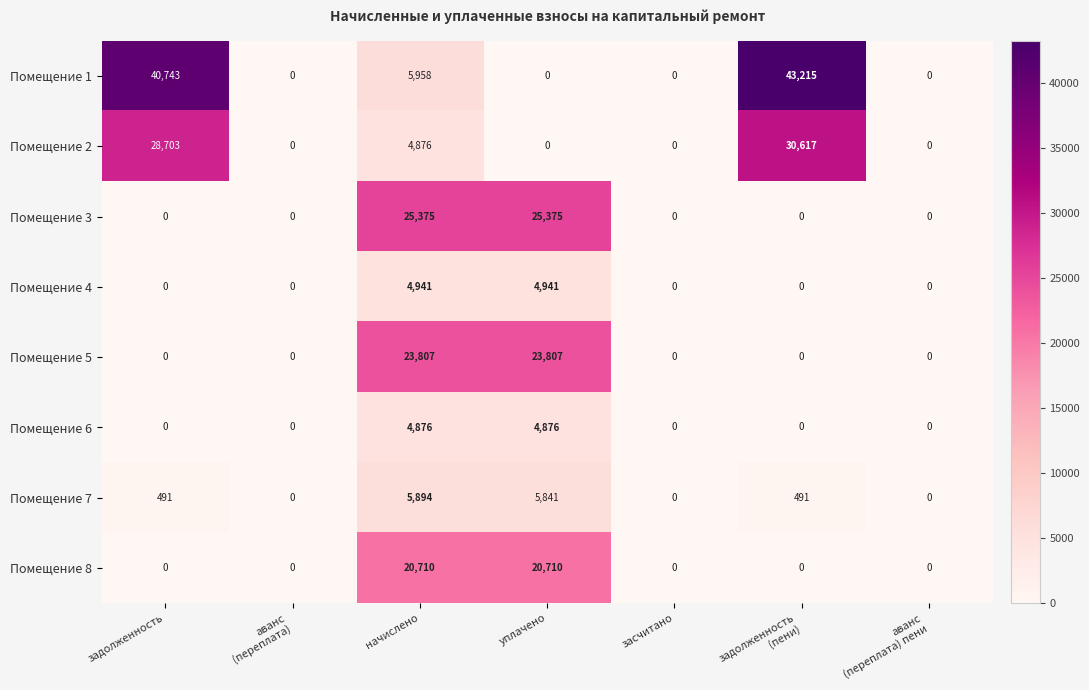

Between задолженность and аванс
(переплата), which series saw the biggest shift?

Помещение 1